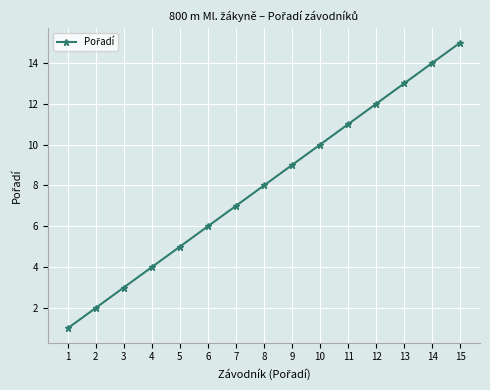

The value at 10 is 10. True or false?

True